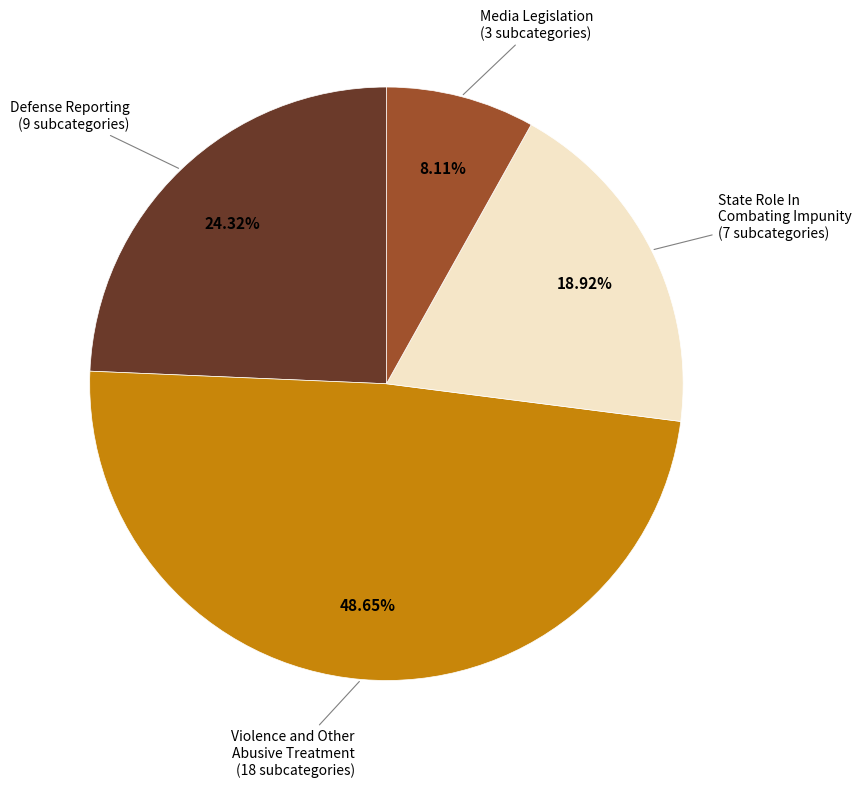

How many segments does this pie chart have?

4